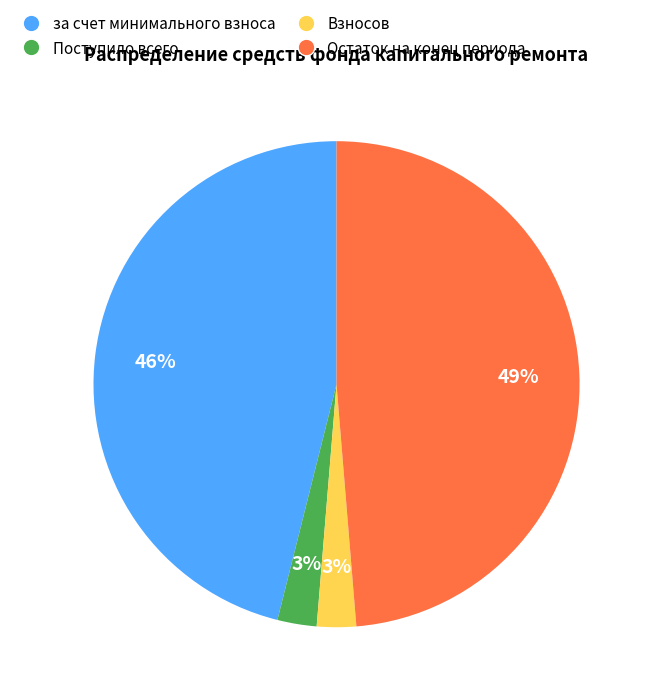

How many segments does this pie chart have?

4